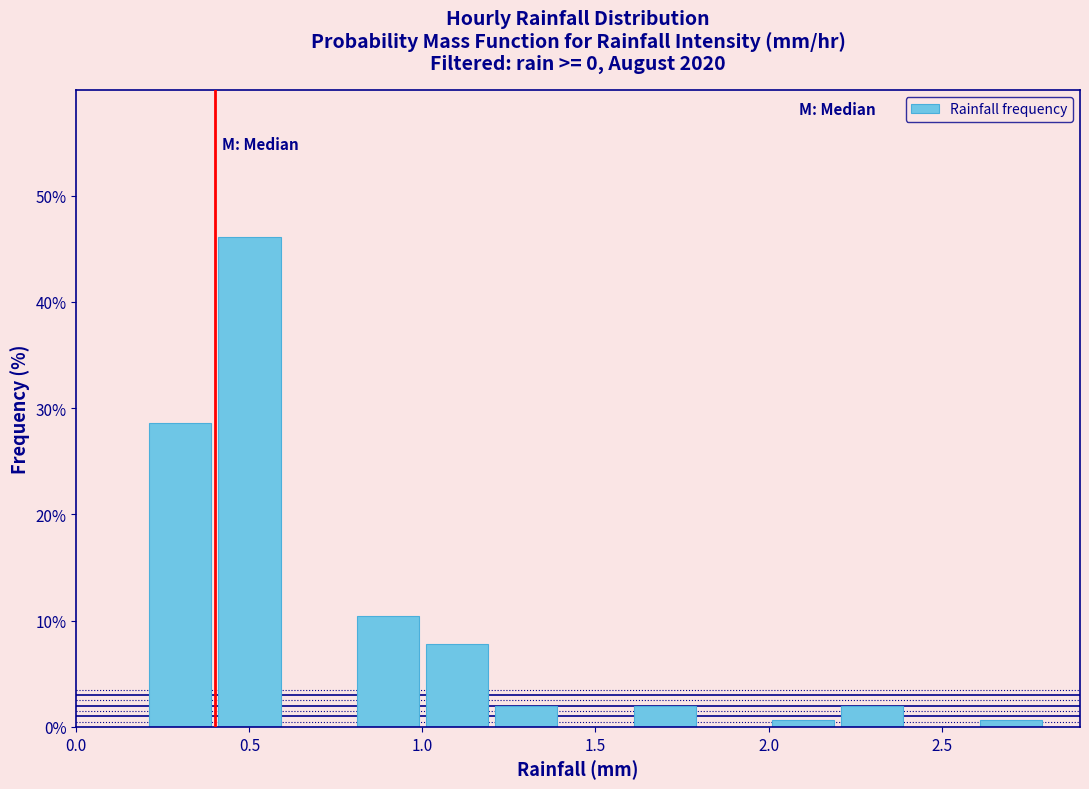

Reading left to right, transcribe this chart: for each bar, give the range it covers on the x-axis and its height. The values are not printed on the chart, so give them approximately, as read against the axis.

0.0 to 0.2: 0
0.2 to 0.4: 29
0.4 to 0.6: 46
0.6 to 0.8: 0
0.8 to 1.0: 10
1.0 to 1.2: 8
1.2 to 1.4: 2
1.4 to 1.6: 0
1.6 to 1.8: 2
1.8 to 2.0: 0
2.0 to 2.2: under 1
2.2 to 2.4: 2
2.4 to 2.6: 0
2.6 to 2.8: under 1